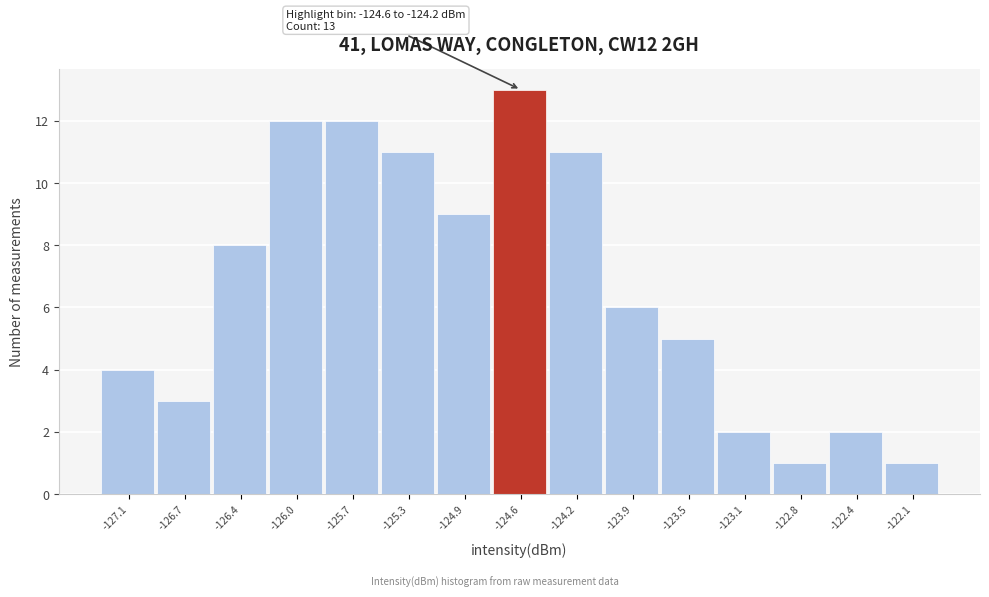

Reading left to right, what are all the values shown in this chart?

4	3	8	12	12	11	9	13	11	6	5	2	1	2	1